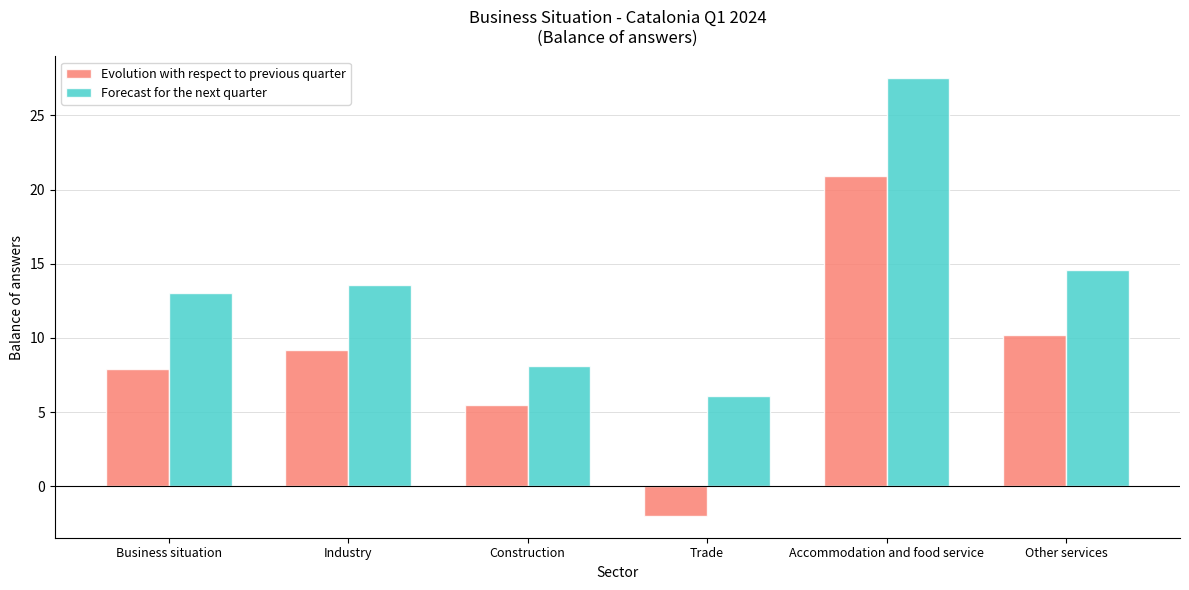

Where does the Evolution with respect to previous quarter series first go above 9?

Industry